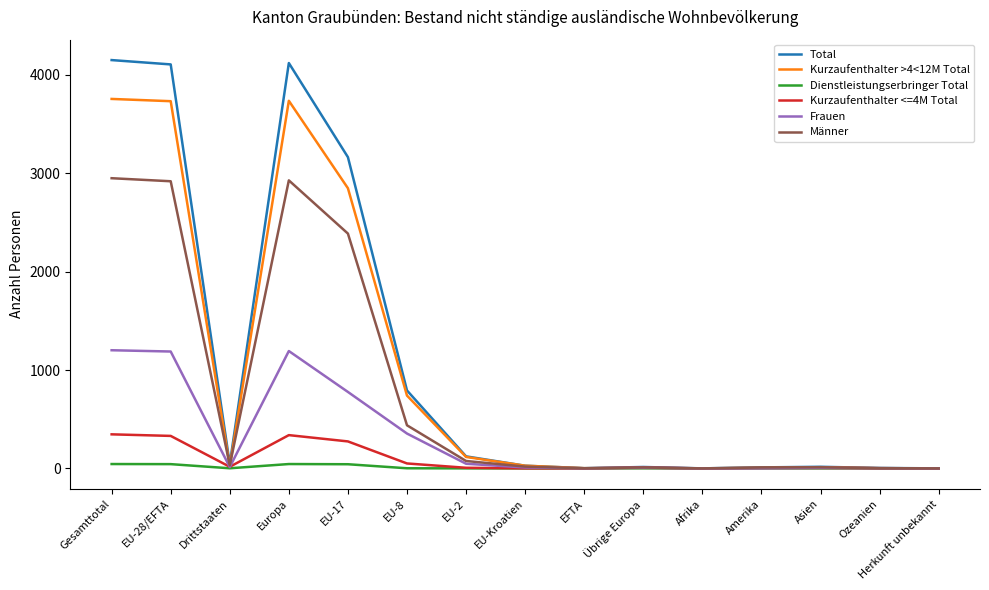

What position from the left is EU-2?

7